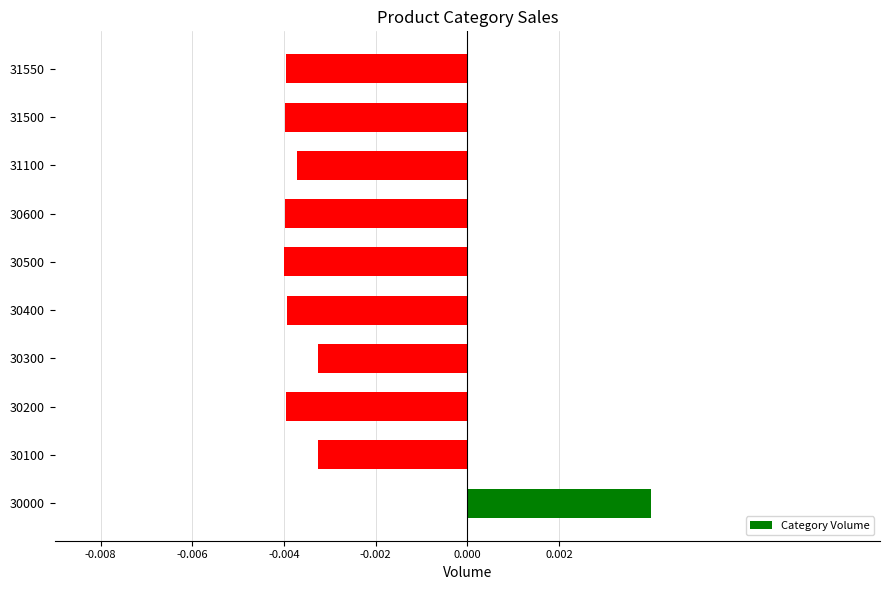

Are the bars grouped side by side (vs. stacked)?

No